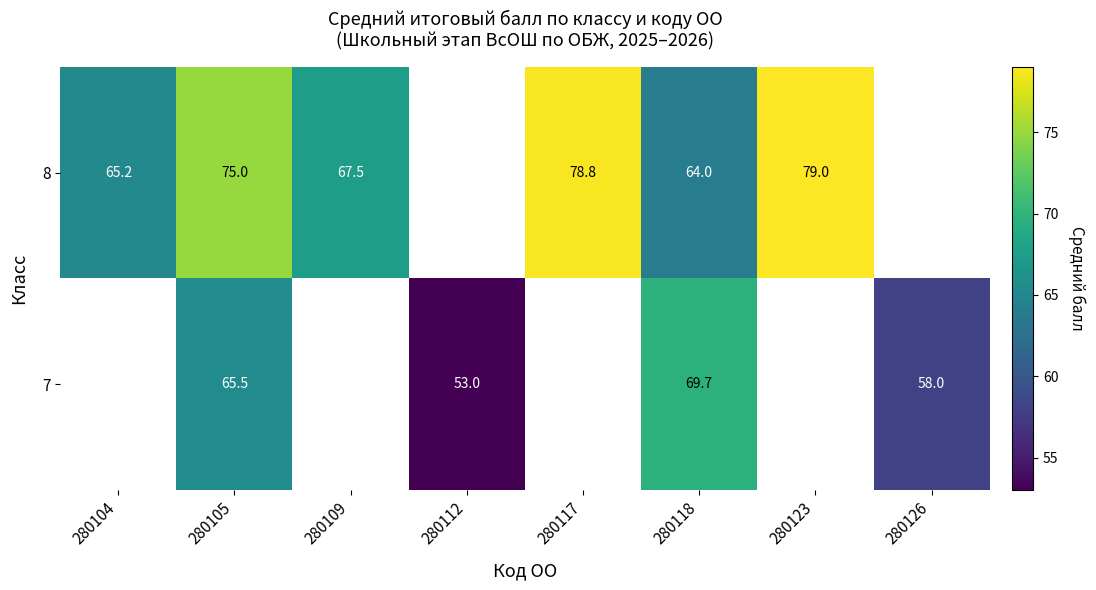

Rank the series at 280118 from highest to lowest value.

7, 8